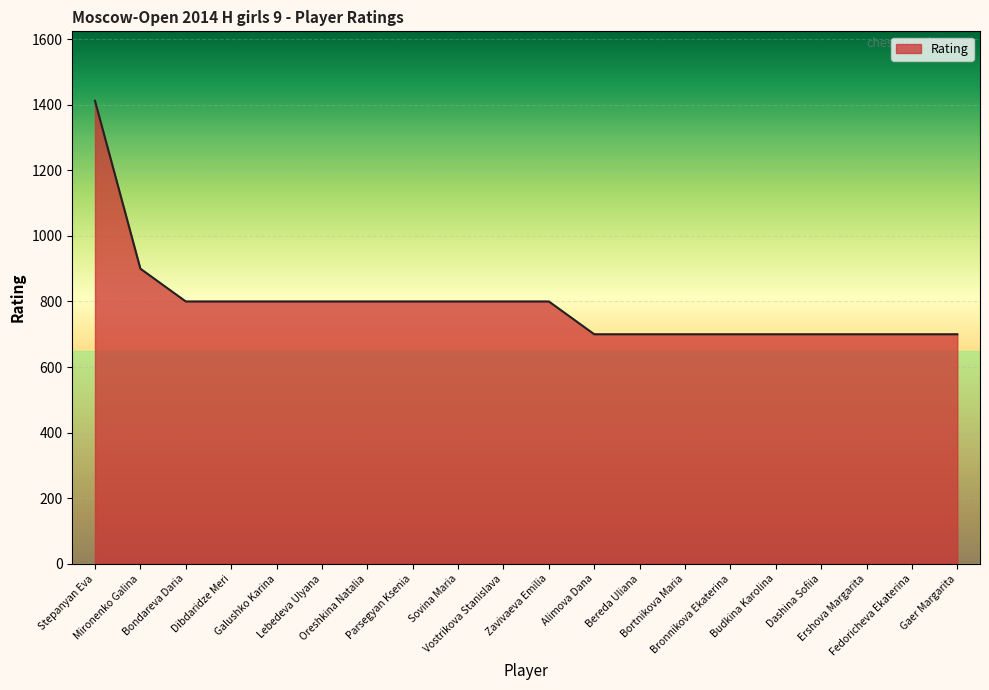

What is the maximum value shown in the chart?

1412